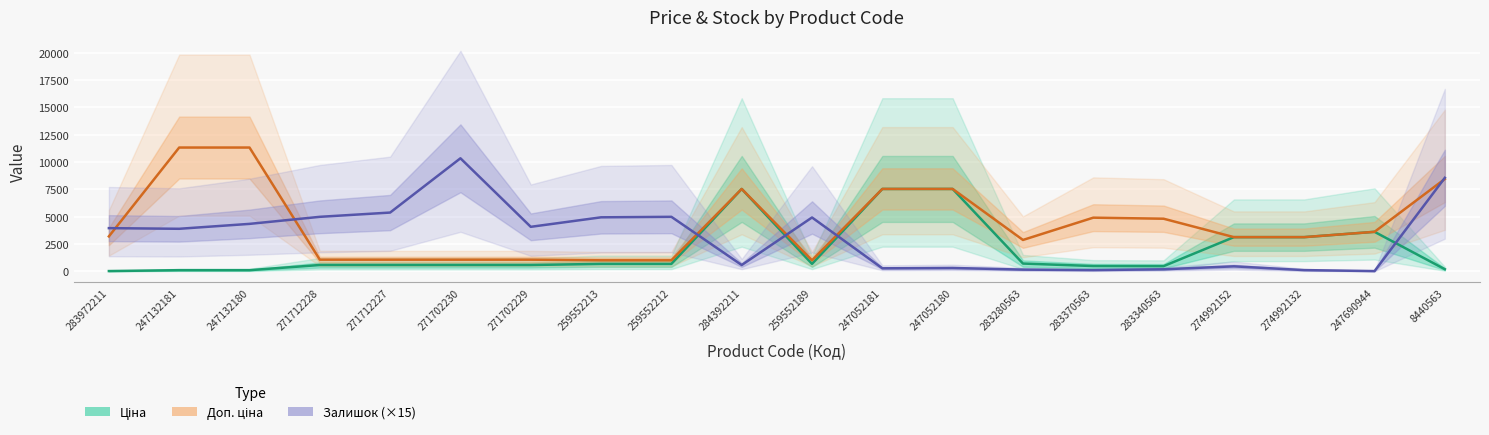

What is the smallest value displayed?

30.0